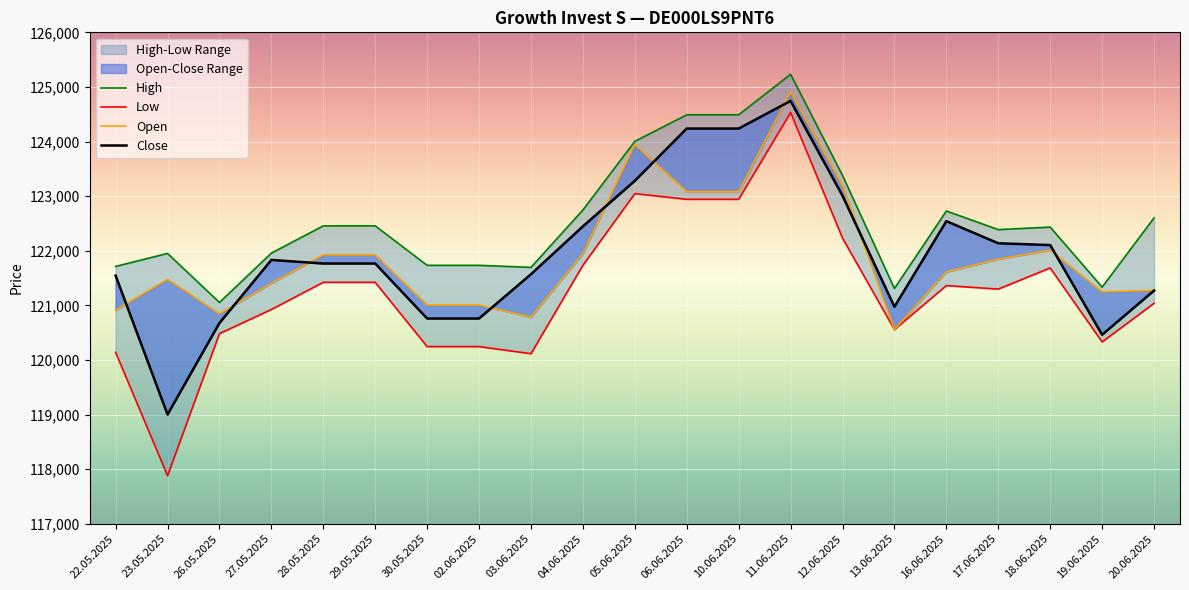

Reading left to right, what are all the values shown in this chart?

High: 121713	121951	121053	121957	122456	122456	121733	121733	121696	122747	124004	124490	124490	125232	123379	121309	122728	122387	122433	121334	122602
Low: 120140	117880	120482	120924	121422	121422	120245	120245	120115	121733	123046	122942	122942	124532	122232	120557	121362	121298	121685	120330	121037
Open: 120910	121480	120847	121403	121926	121926	121006	121006	120784	121947	123946	123082	123082	124909	123192	120557	121611	121845	122011	121248	121275
Close: 121545	119001	120677	121832	121766	121766	120759	120759	121570	122447	123281	124238	124238	124744	123007	120974	122542	122137	122104	120462	121271